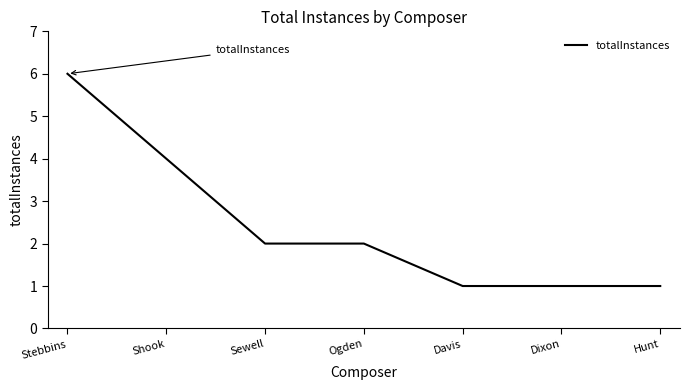

Reading right to left, transcribe all the data shown in this chart.

Hunt=1	Dixon=1	Davis=1	Ogden=2	Sewell=2	Shook=4	Stebbins=6